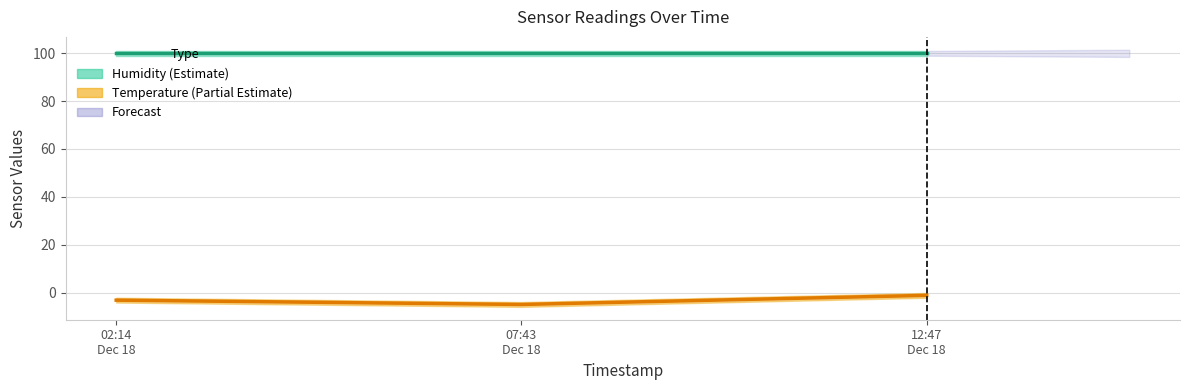

Is it true that Temperature (Partial Estimate) equals -1.9 at 12:47
Dec 18?

False